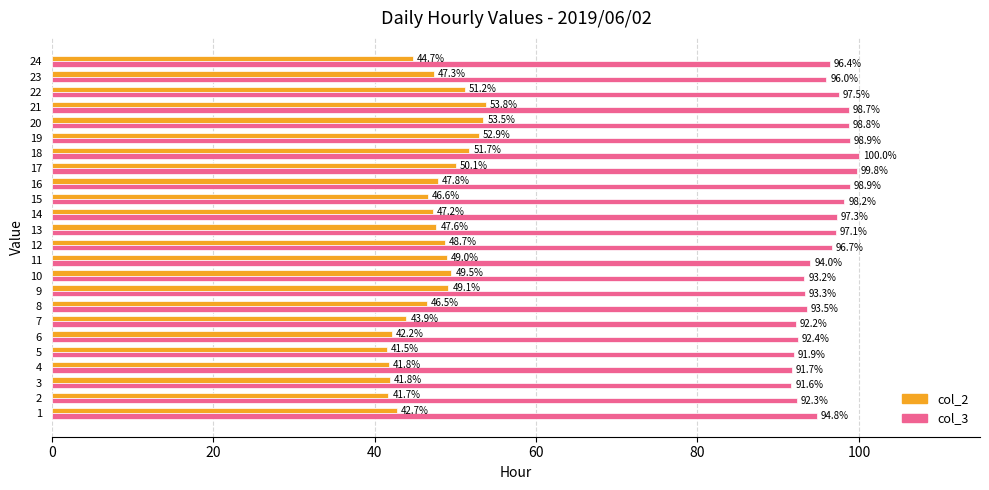

What is the difference between the maximum and minimum values in the col_2 series?

12.3